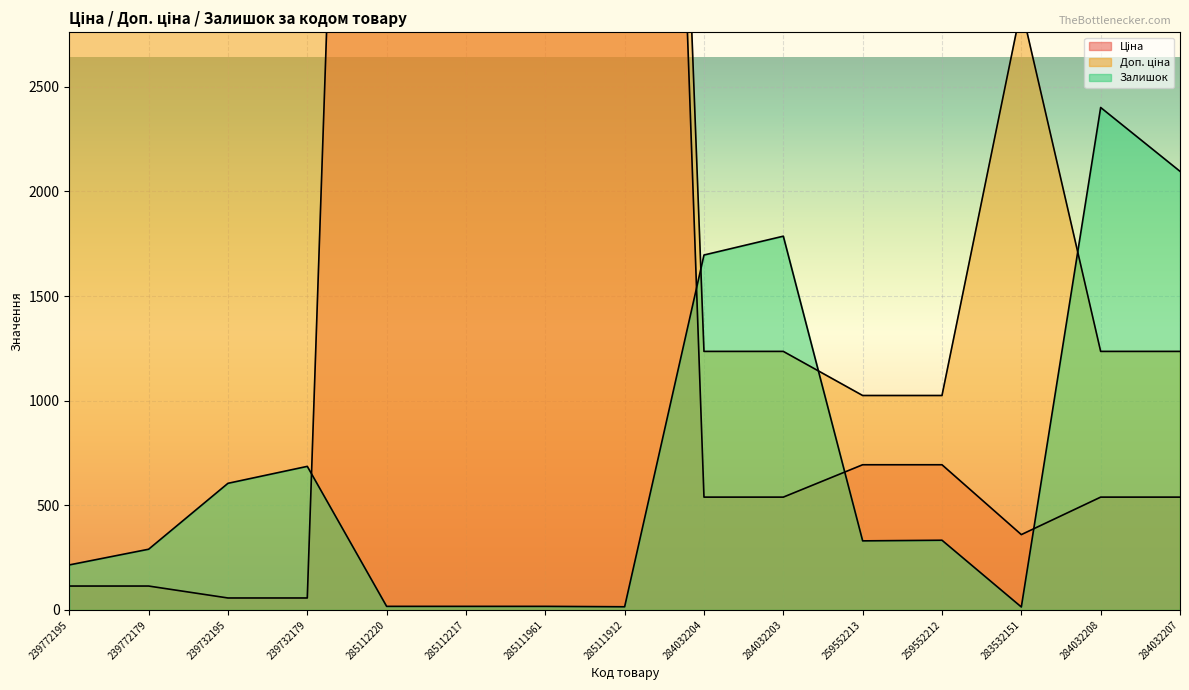

What is the sum of all Залишок values?

10518.0